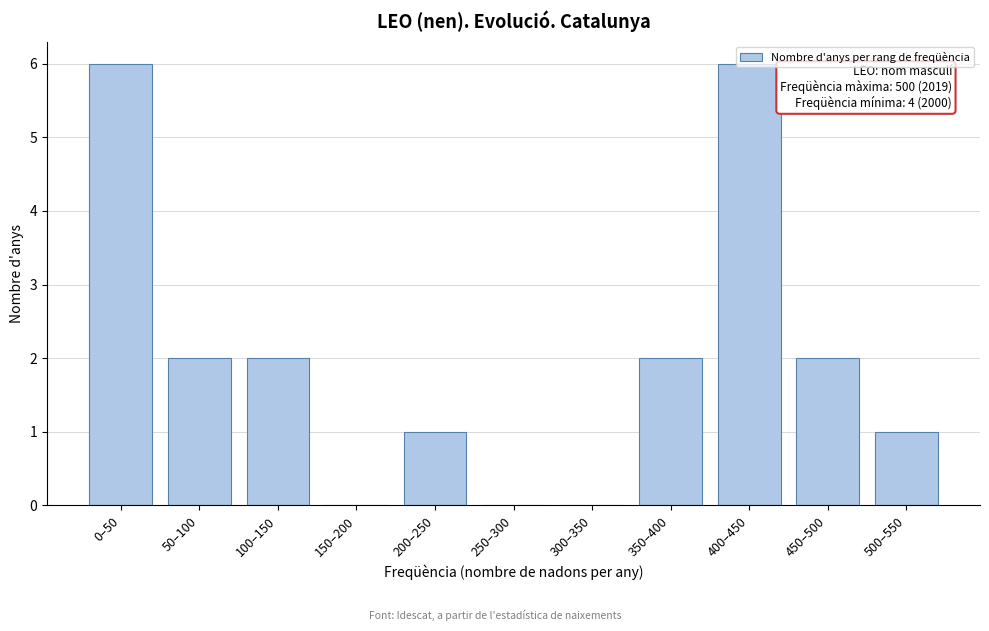

True or false: the data shows 2 at 450–500.

True